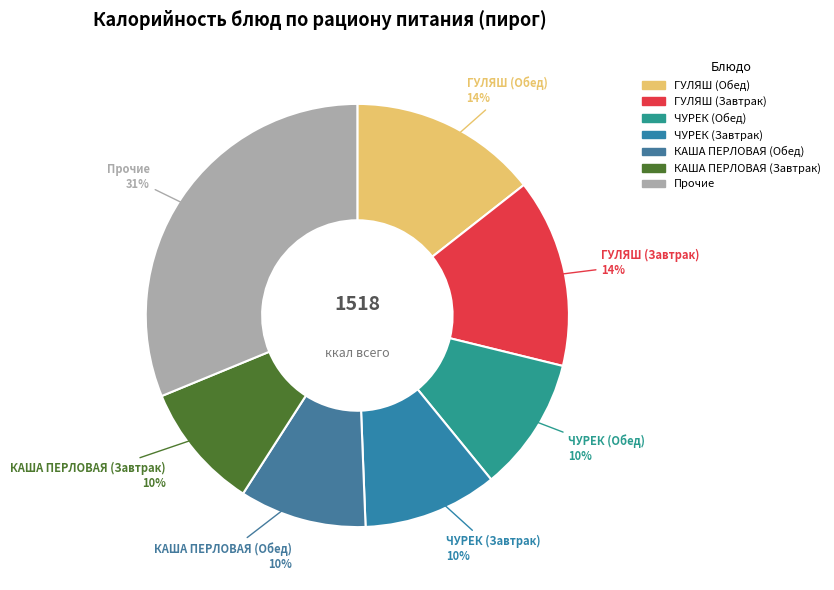

Which has a higher value, Прочие or ЧУРЕК (Завтрак)?

Прочие